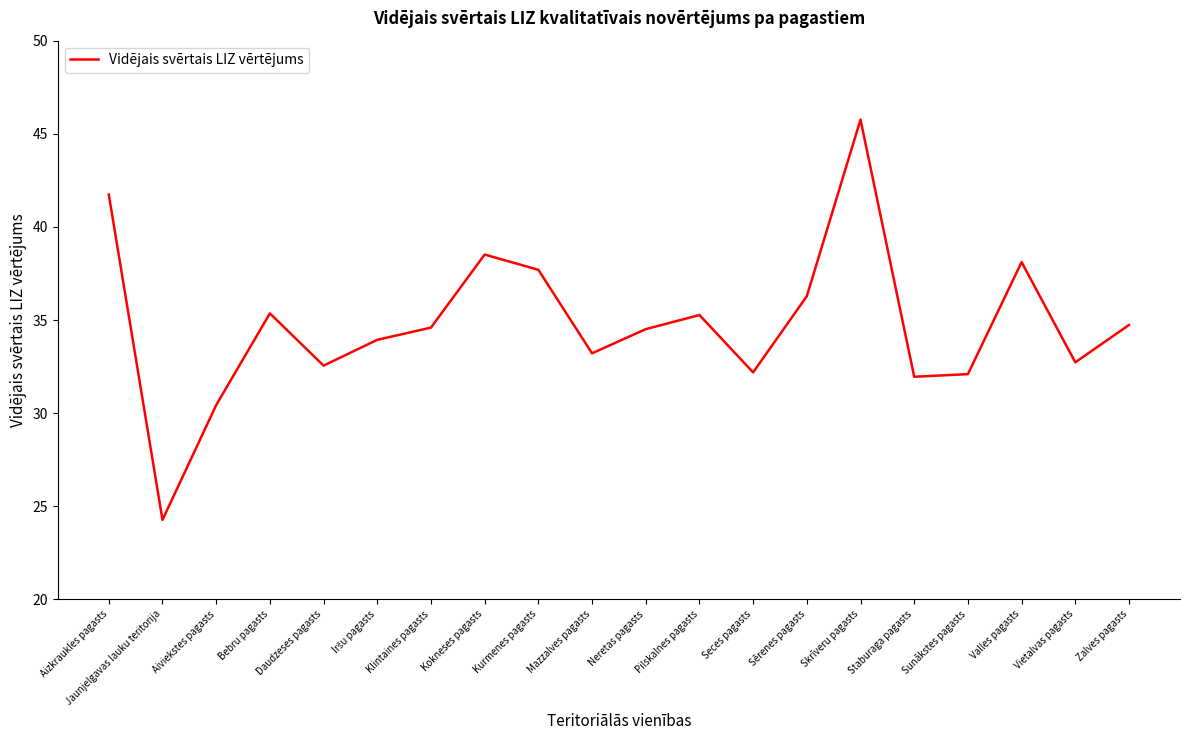

What is the difference between the maximum and second lowest values?

15.3